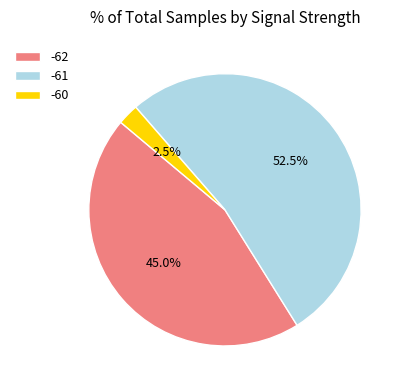

To the nearest percent, what is the average slice percentage?

33%